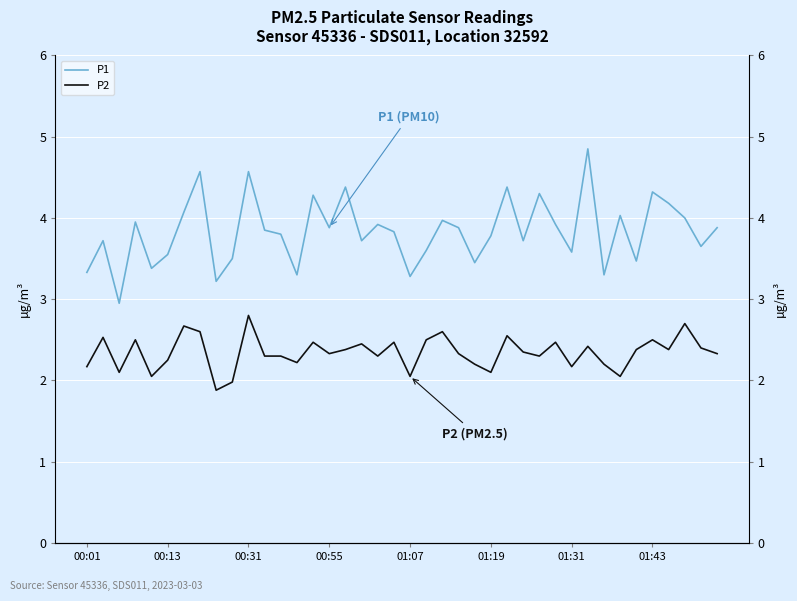

What is the value of the P2 point at the 8th from the left?

2.6